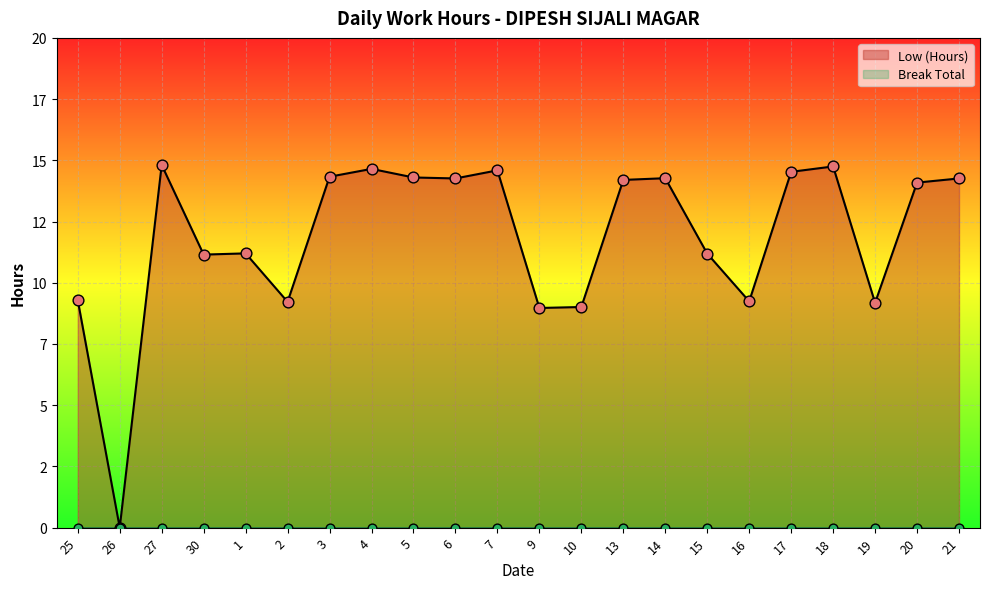

Which has a higher value, 13 or 15?

13